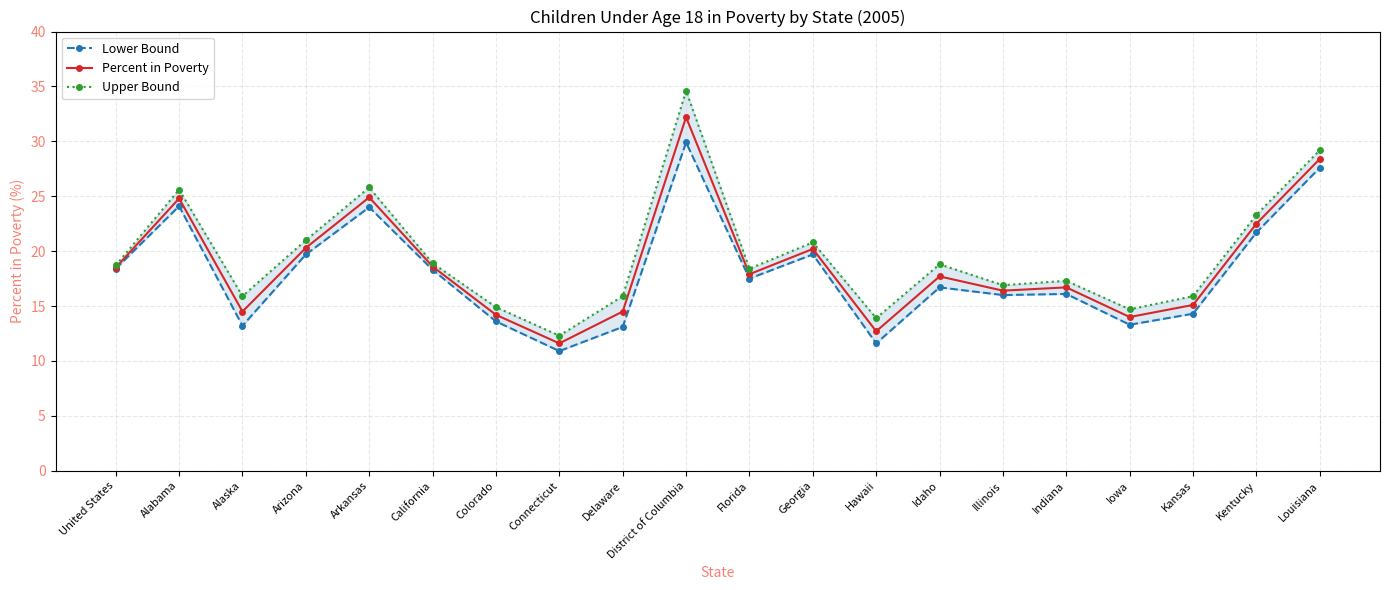

What is the difference between the Lower Bound values at Kentucky and Alabama?

2.4